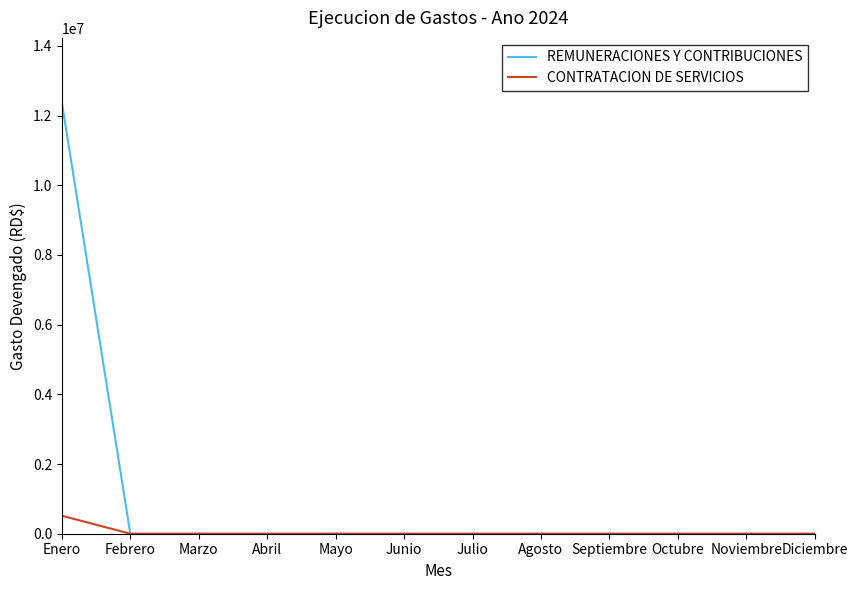

Which series has the widest spread of values?

REMUNERACIONES Y CONTRIBUCIONES